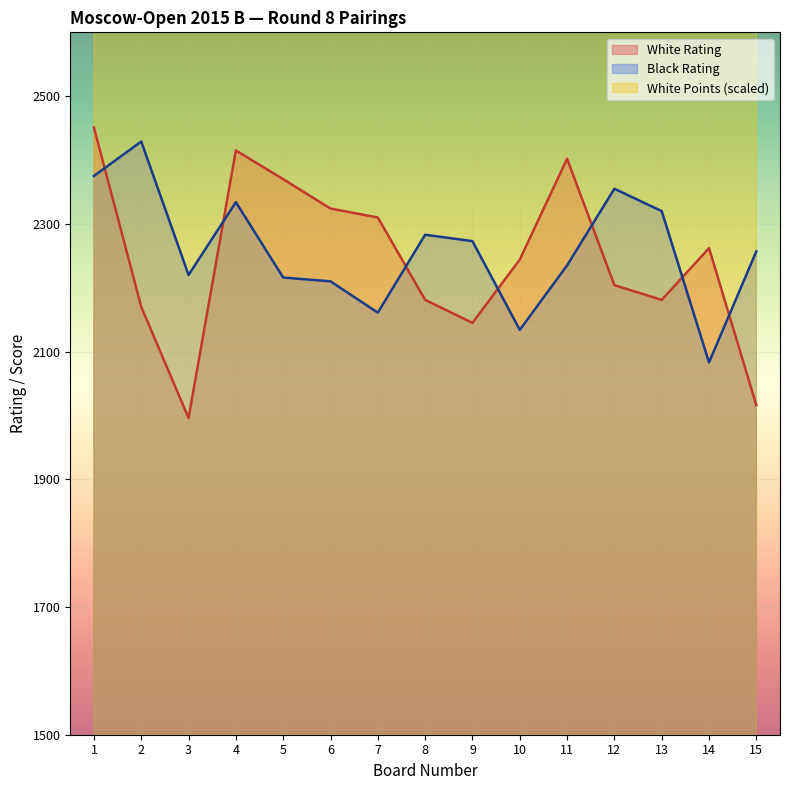

What is the value of the White Rating point at the 5th from the left?

2370